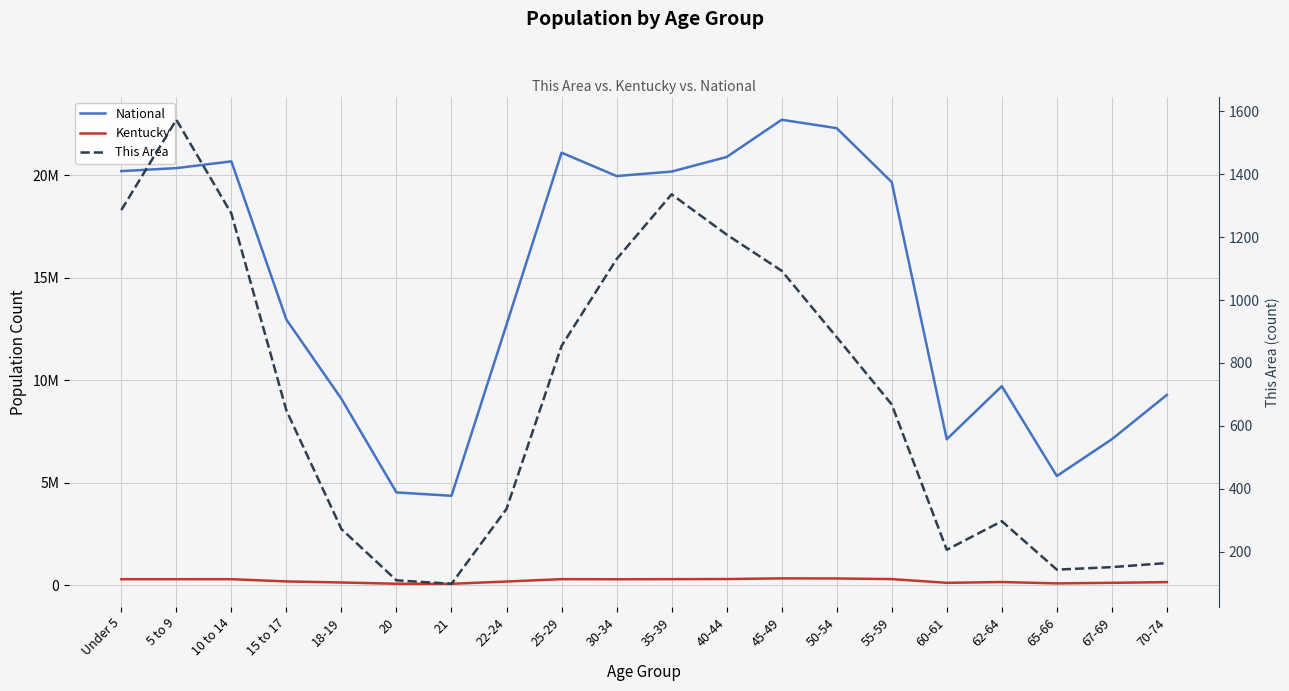

True or false: National has a value of 30540018 at 50-54.

False